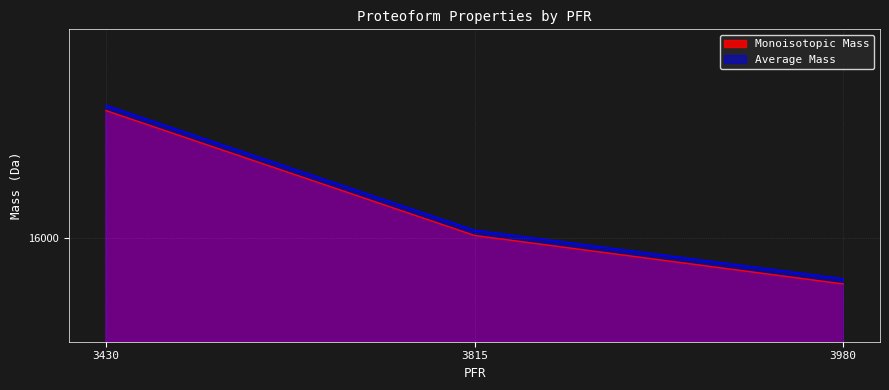

How many categories are shown in the chart?

3